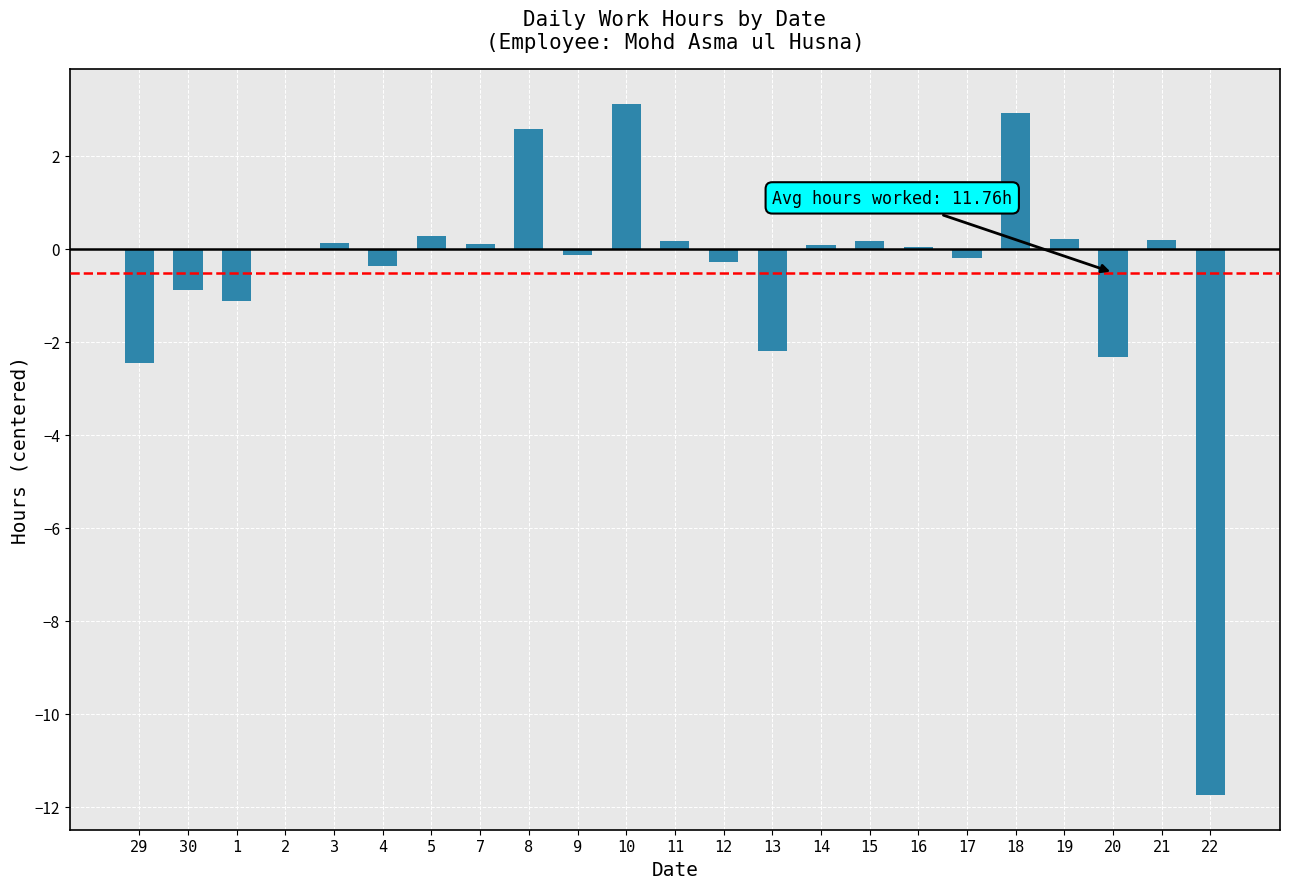

What is the difference between the values at 1 and 22?

10.6